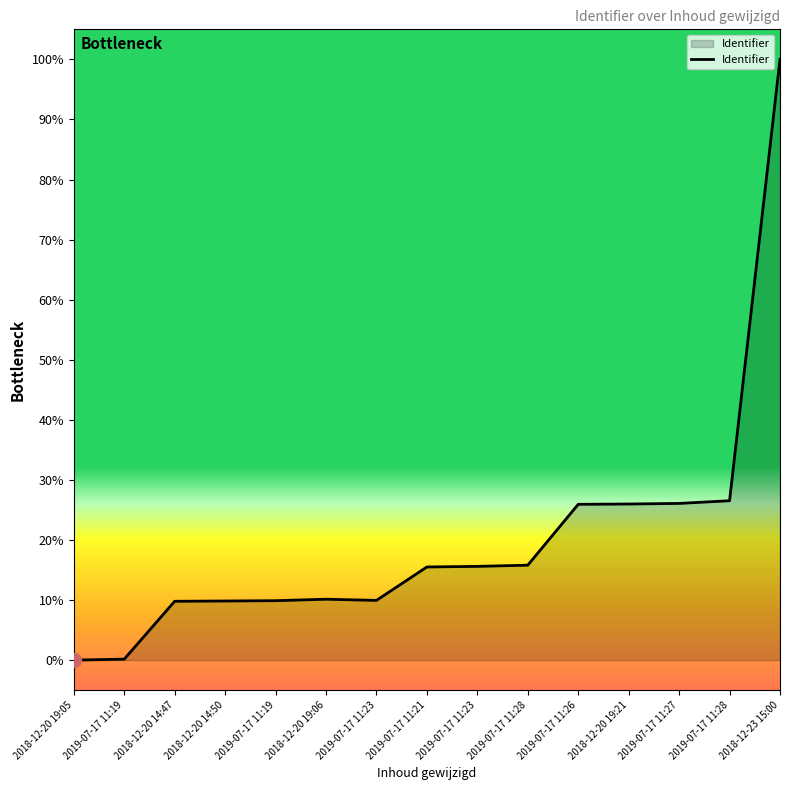

Reading left to right, transcribe all the data shown in this chart.

2018-12-20 19:05=0.0	2019-07-17 11:19=0.1	2018-12-20 14:47=9.8	2018-12-20 14:50=9.8	2019-07-17 11:19=9.9	2018-12-20 19:06=10.1	2019-07-17 11:23=9.9	2019-07-17 11:21=15.5	2019-07-17 11:23=15.6	2019-07-17 11:28=15.8	2019-07-17 11:26=25.9	2018-12-20 19:21=26.0	2019-07-17 11:27=26.1	2019-07-17 11:28=26.5	2018-12-23 15:00=100.0